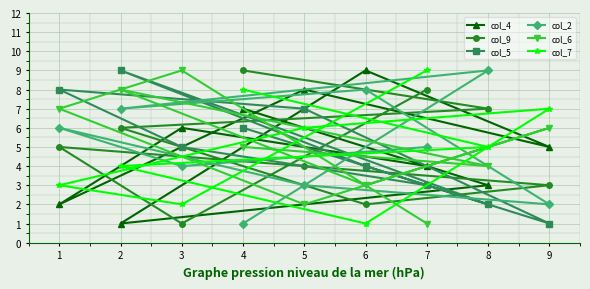

What are all the series names shown in the legend?

col_4, col_9, col_5, col_2, col_6, col_7